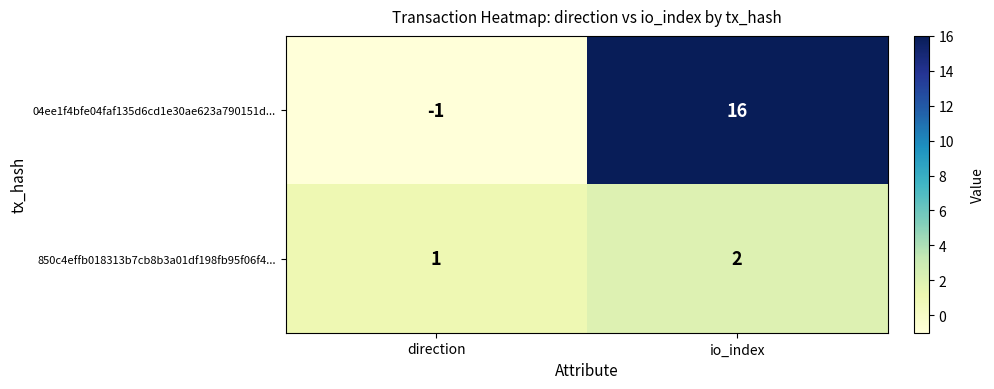

Between direction and io_index, which series saw the biggest shift?

04ee1f4bfe04faf135d6cd1e30ae623a790151d...